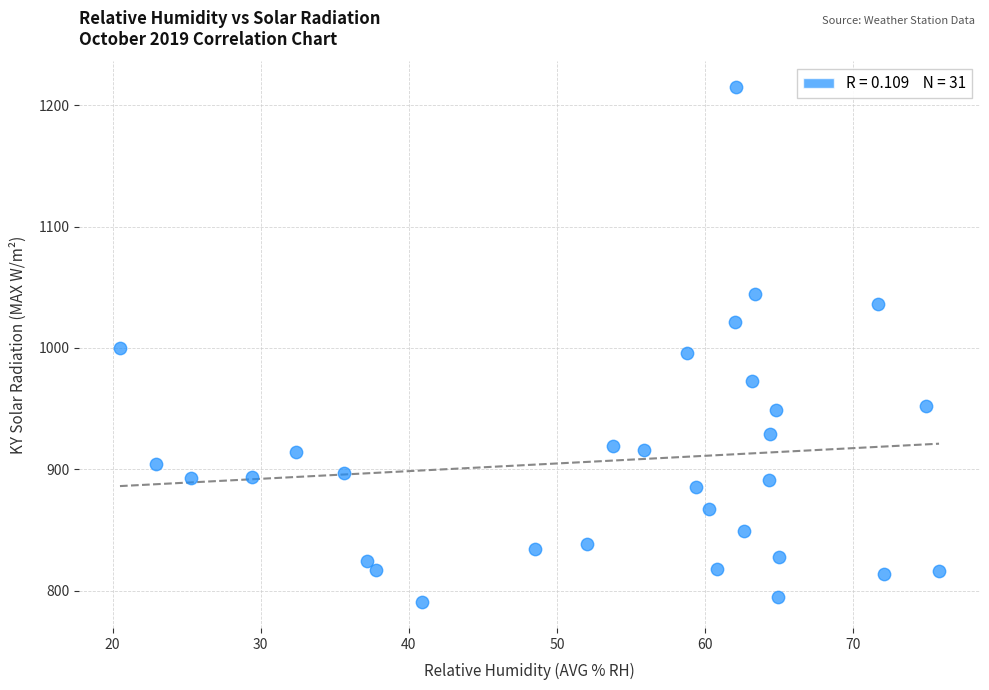

What is the range of Y values (max minus min)?

424.5